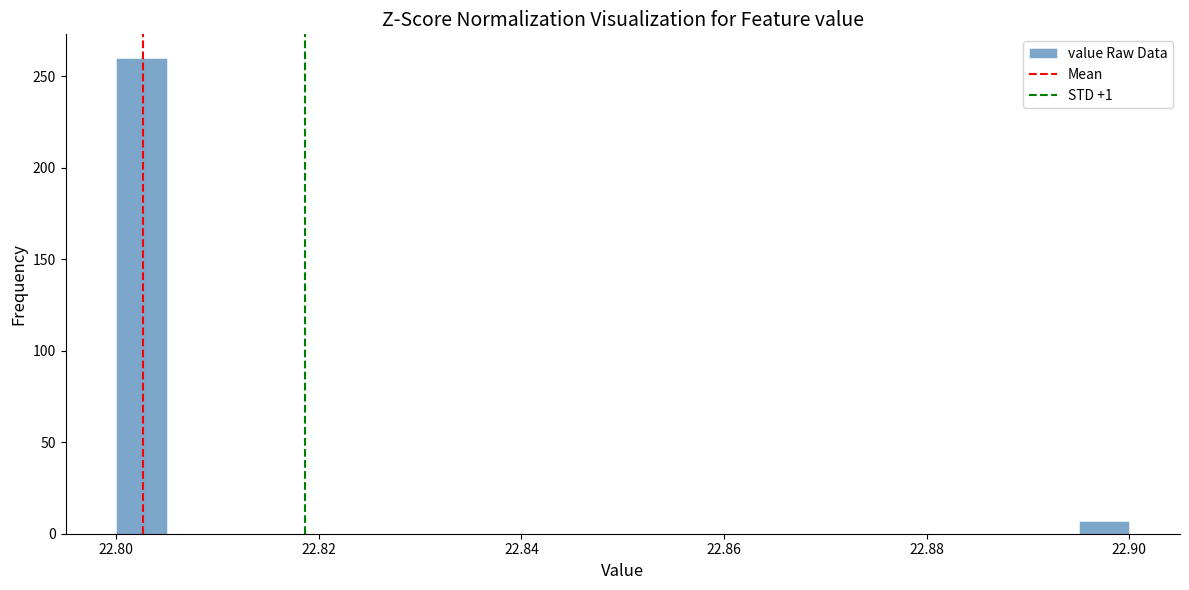

Around what value on the x-axis is the tallest bar? Give the approximate position of its centre, as read against the axis.

22.802